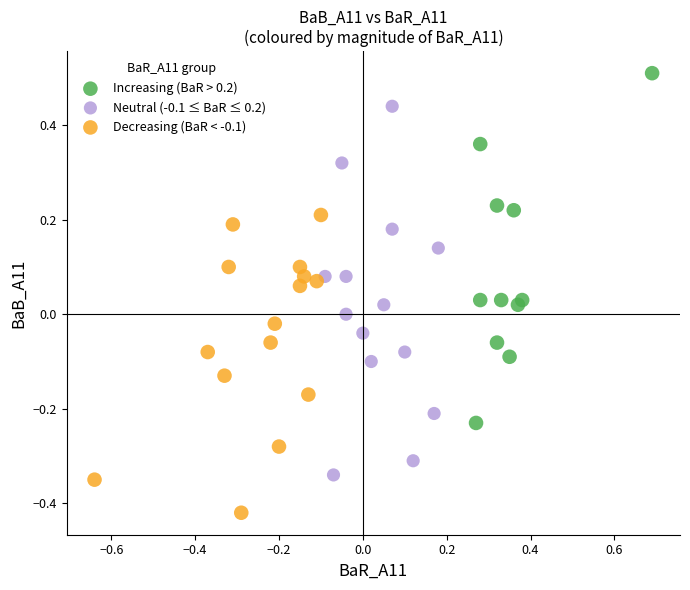

Which series reaches the minimum Y coordinate?

Decreasing (BaR < -0.1)